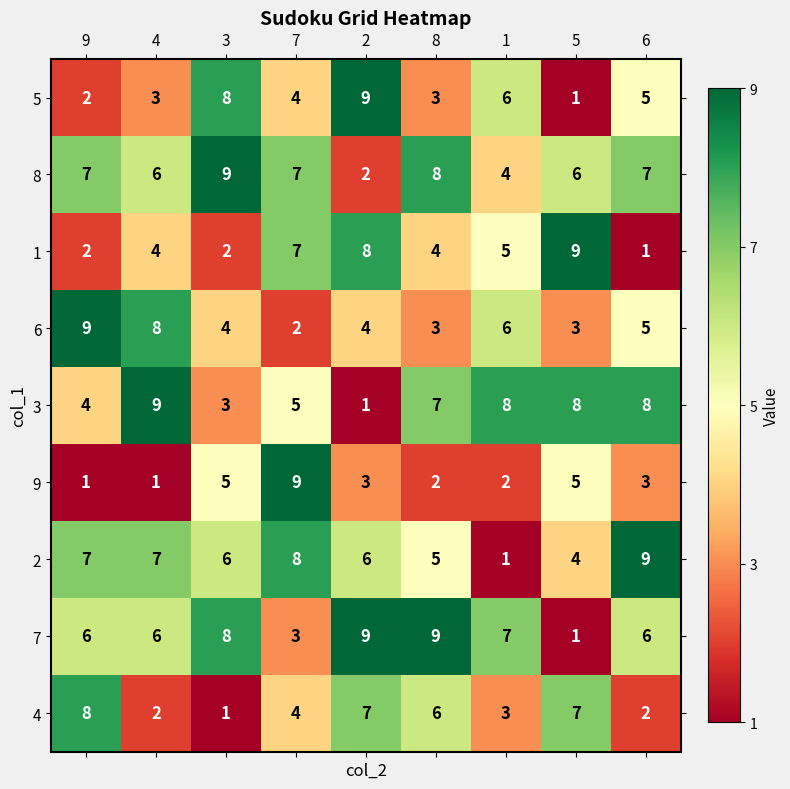

Where does the 4 series first go above 4?

9